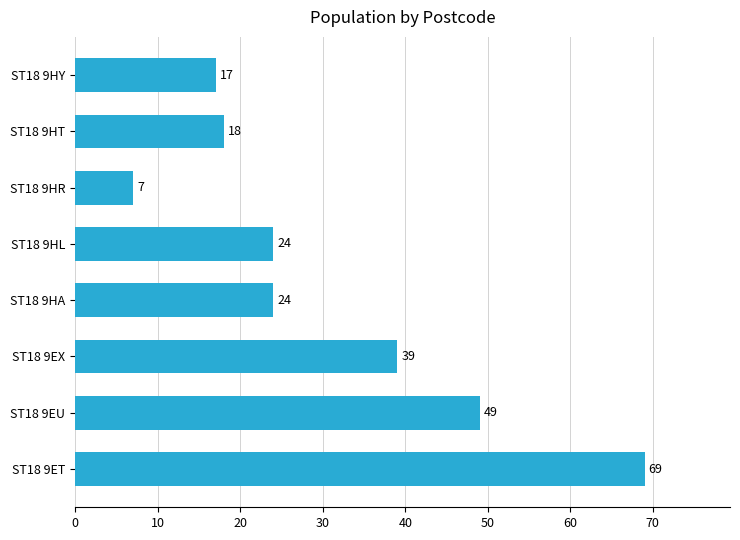

What is the difference between the second highest and minimum values?

42